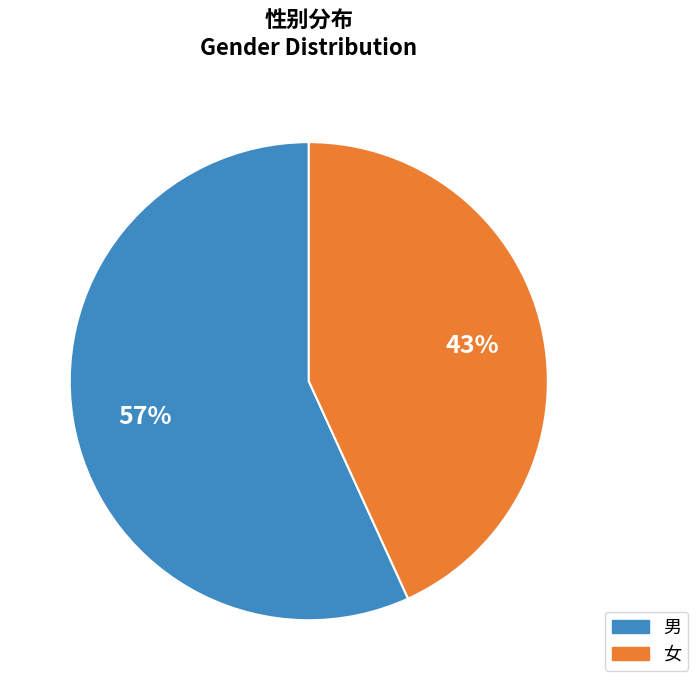

To the nearest percent, what portion does 男 represent?

57%